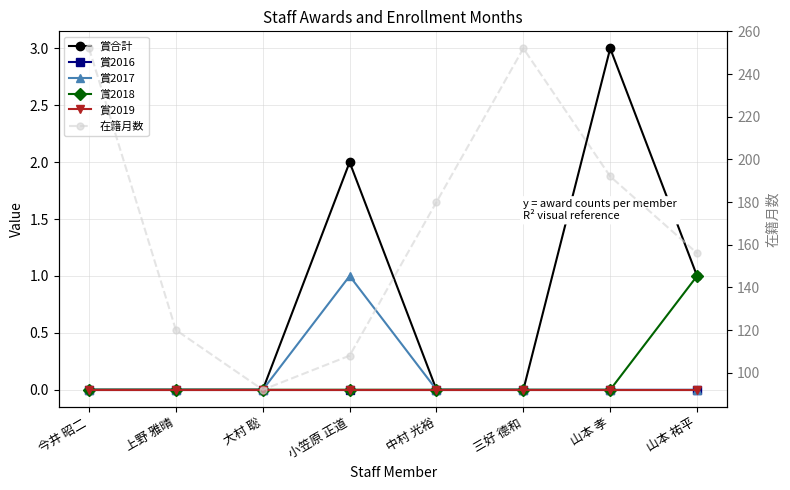

Where is 賞2017 nearest to the value 0?

今井 昭二